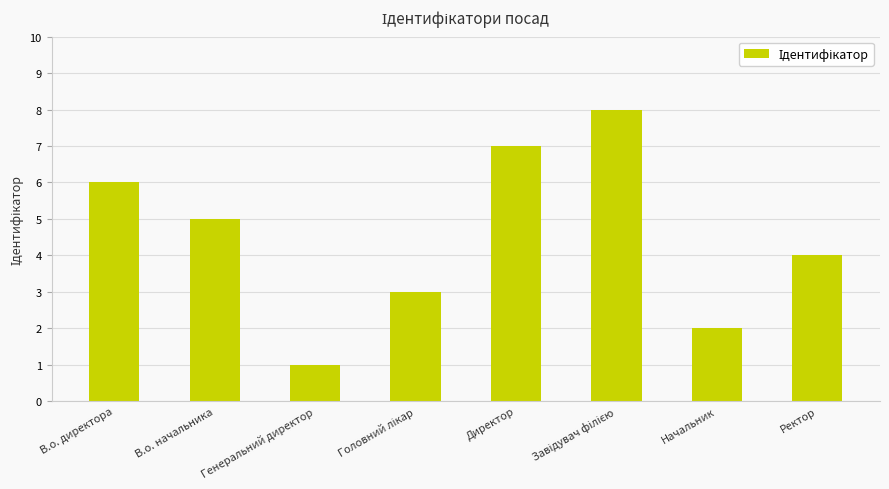

Which category has the lowest value across all series?

Генеральний директор